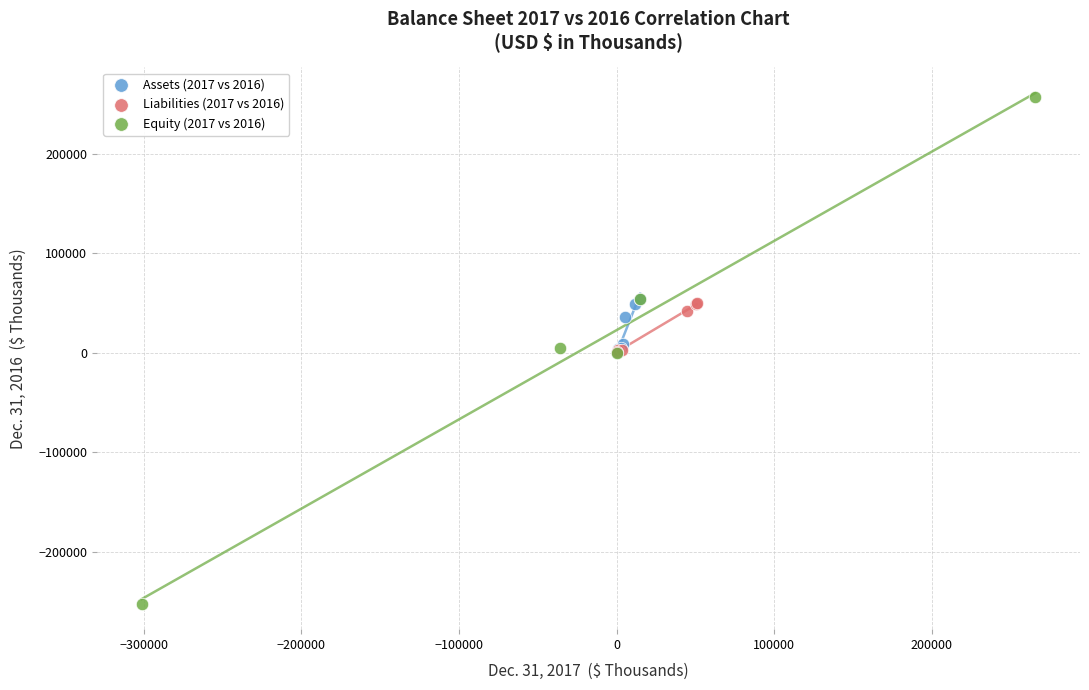

Which series has the largest Y range (max minus min)?

Equity (2017 vs 2016)